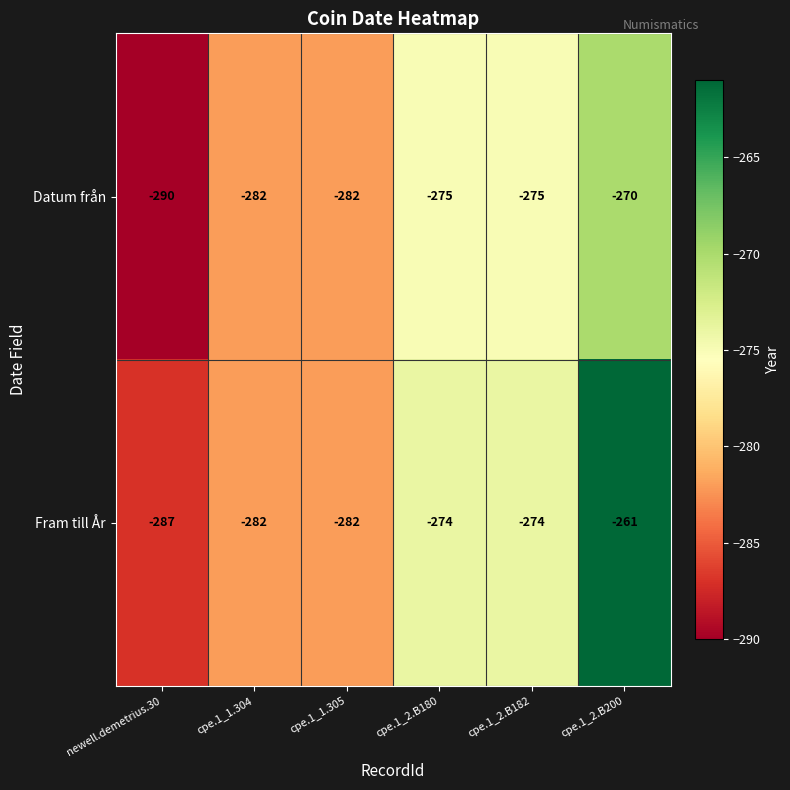

Is the value of Datum från at cpe.1_2.B180 greater than the value of Fram till År at cpe.1_1.305?

Yes